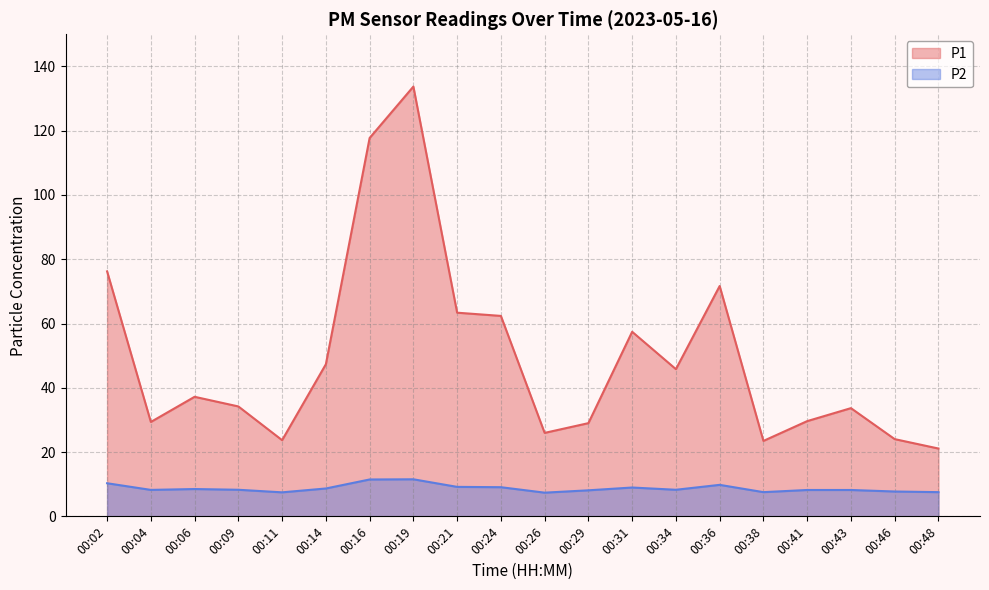

How many interior local peaks does the P2 series have?

4